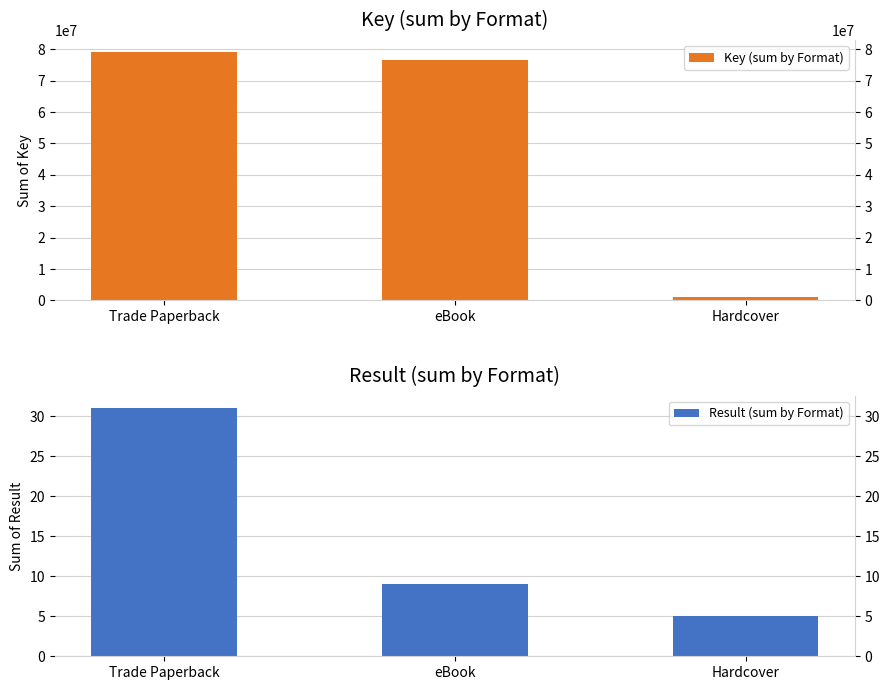

What is the difference between the maximum and minimum values in the Key (sum by Format) series?

77767403